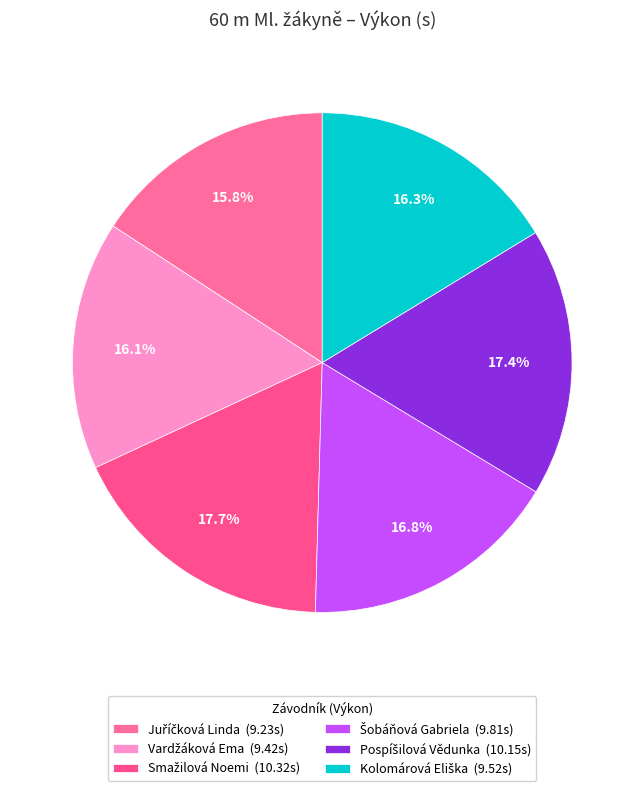

True or false: Smažilová Noemi accounts for 26% of the total.

False